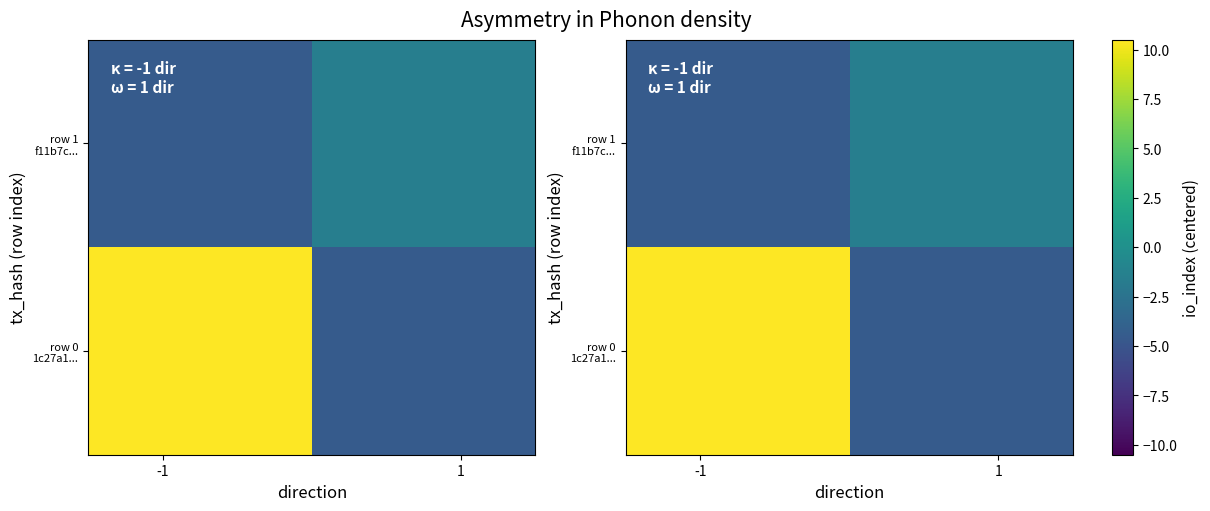

List the series in order of their overall mean, highest first.

row 0 1c27a1..., row 1 f11b7c...